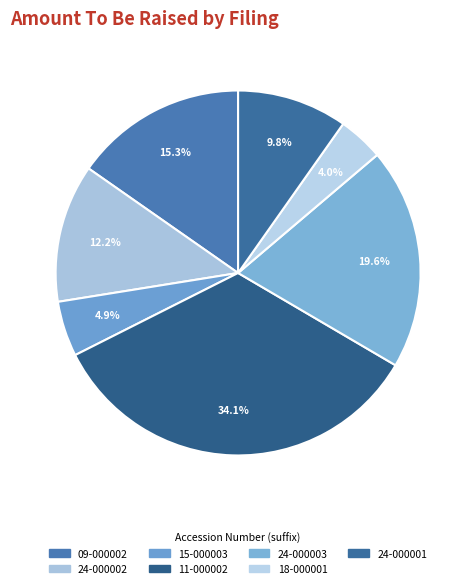

Count the number of slices in the pie.

7